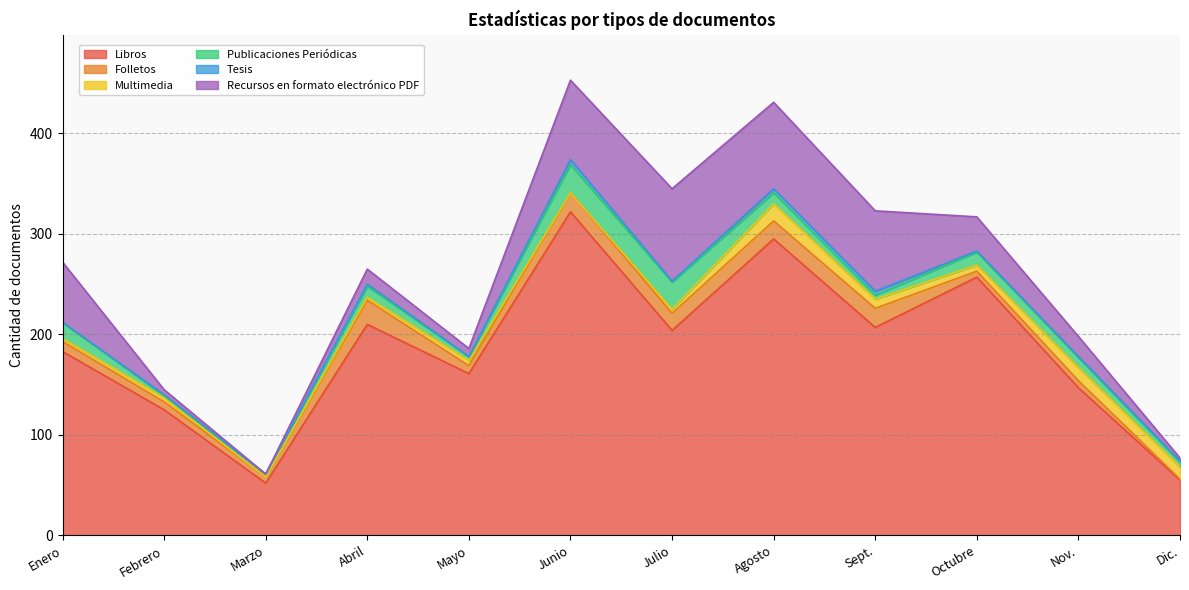

List the series in order of their peak value, highest first.

Libros, Recursos en formato electrónico PDF, Publicaciones Periódicas, Folletos, Multimedia, Tesis